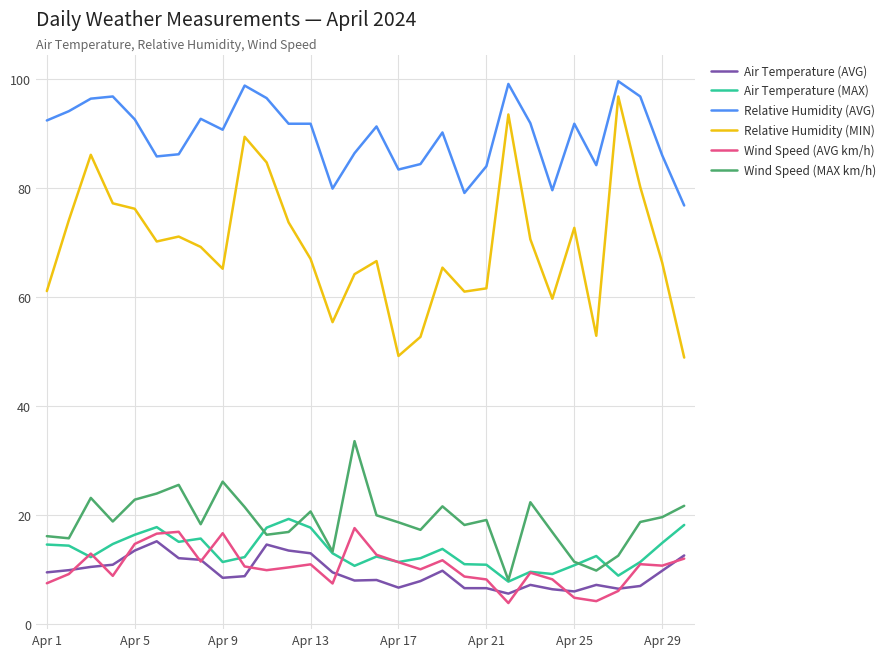

How many lines are shown in the chart?

6